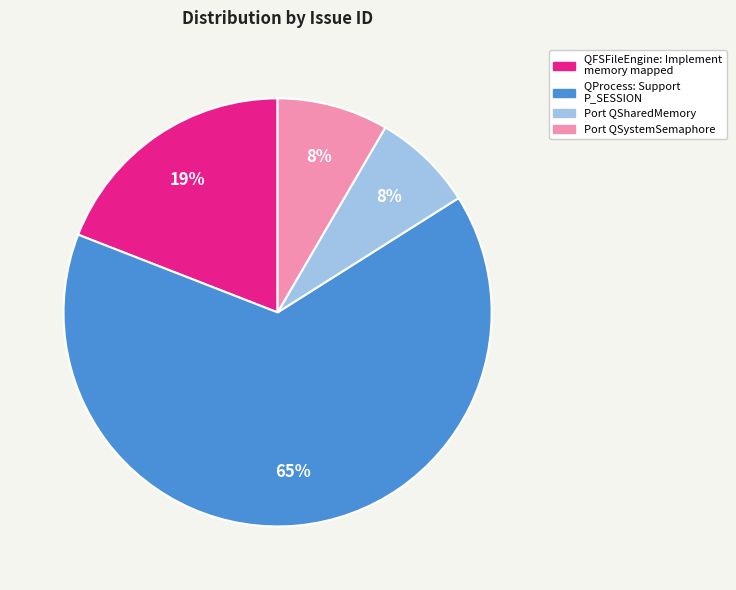

What is the ratio of the value at Port QSystemSemaphore to the value at QFSFileEngine: Implement memory mapped?

0.4